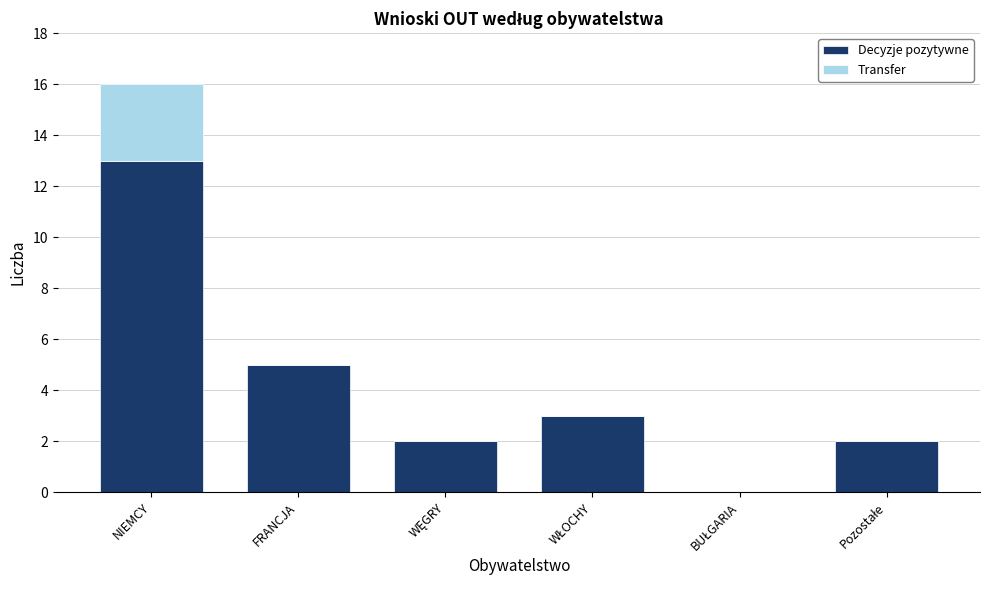

At which label is Decyzje pozytywne closest to 6?

FRANCJA